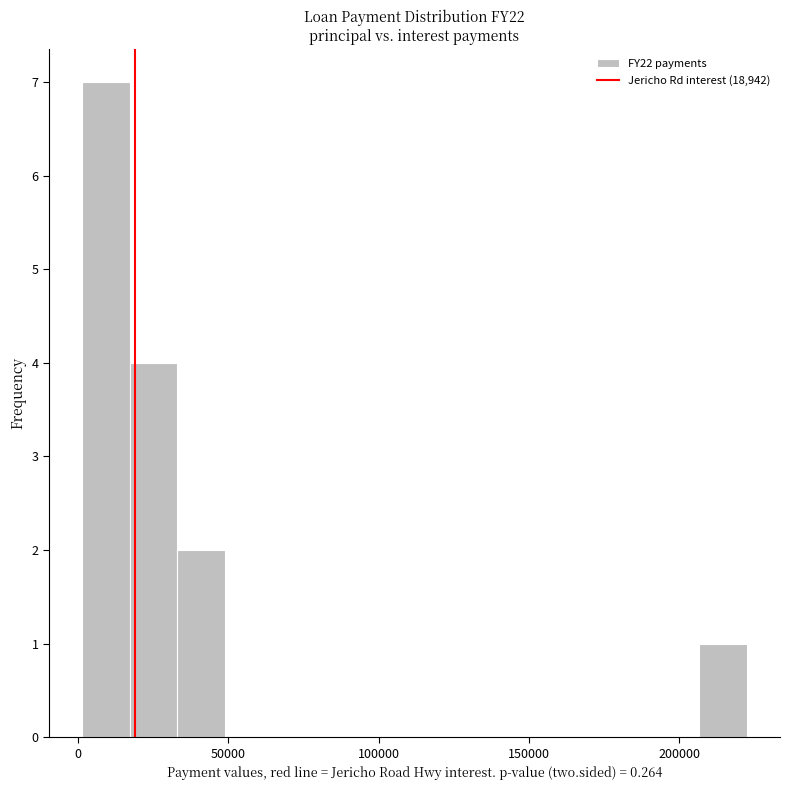

Read against the x-axis, roughly where is the centre of the tallest bar?

10000